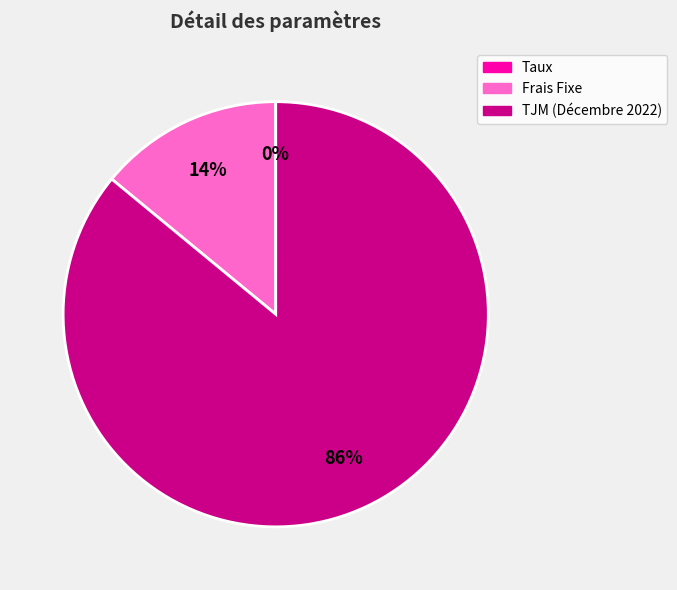

To the nearest percent, what is the difference between the Frais Fixe and TJM (Décembre 2022) slice percentages?

72%